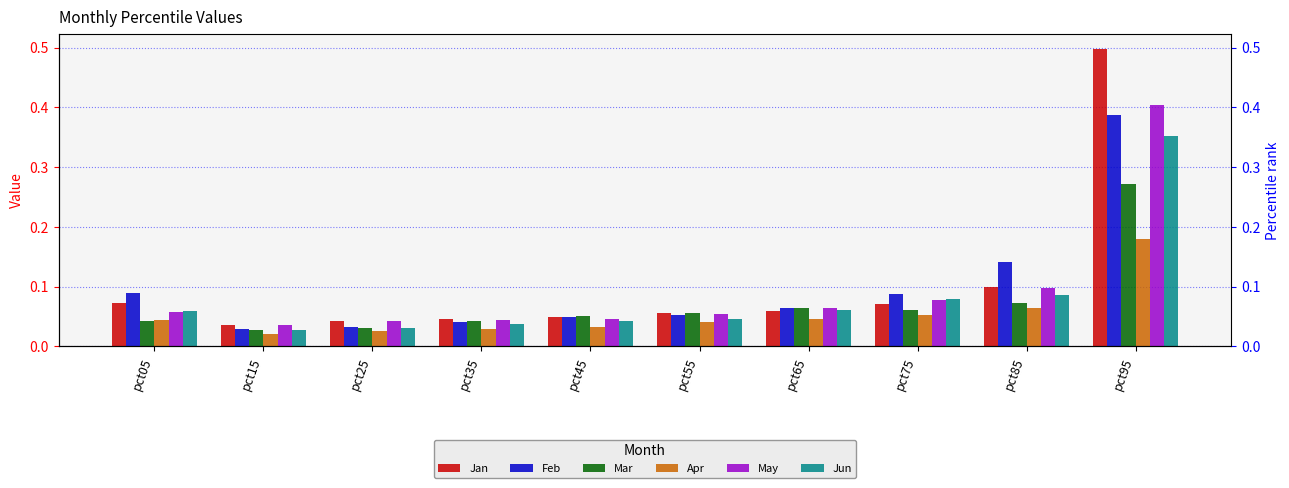

What are all the series names shown in the legend?

Jan, Feb, Mar, Apr, May, Jun